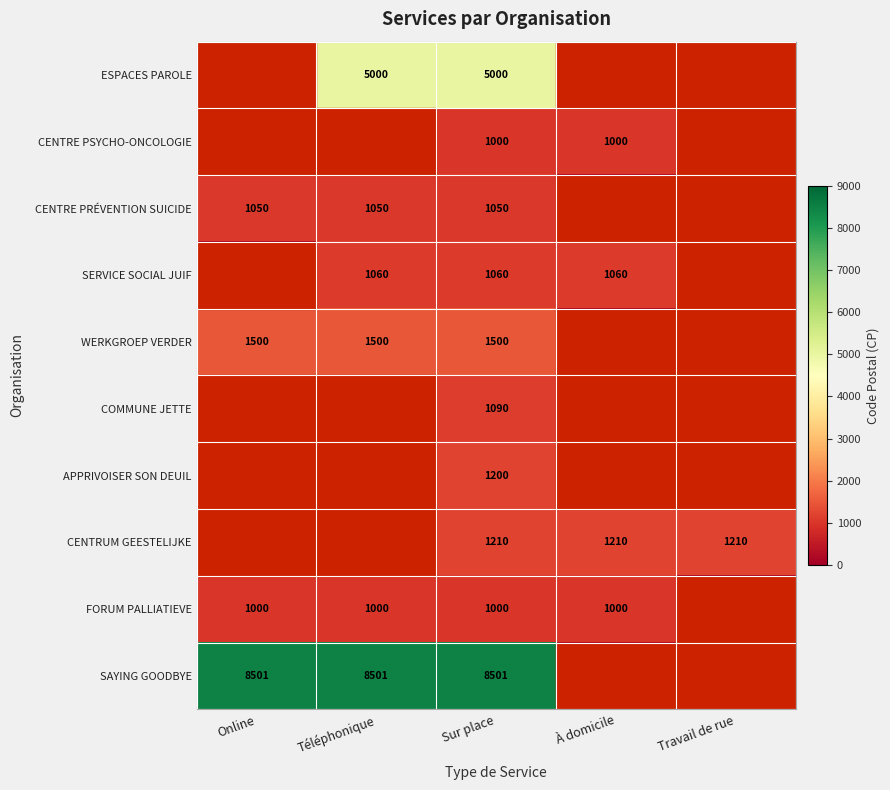

The value of CENTRE PRÉVENTION SUICIDE at Sur place is 523. True or false?

False